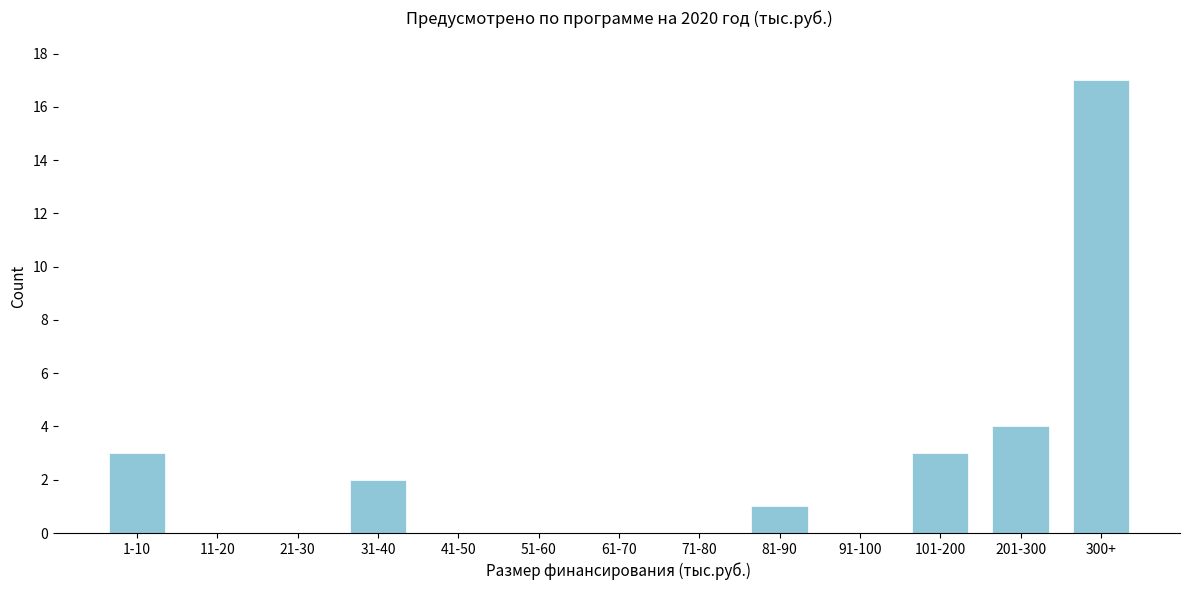

Reading left to right, extract all data points from this chart.

1-10=3	11-20=0	21-30=0	31-40=2	41-50=0	51-60=0	61-70=0	71-80=0	81-90=1	91-100=0	101-200=3	201-300=4	300+=17